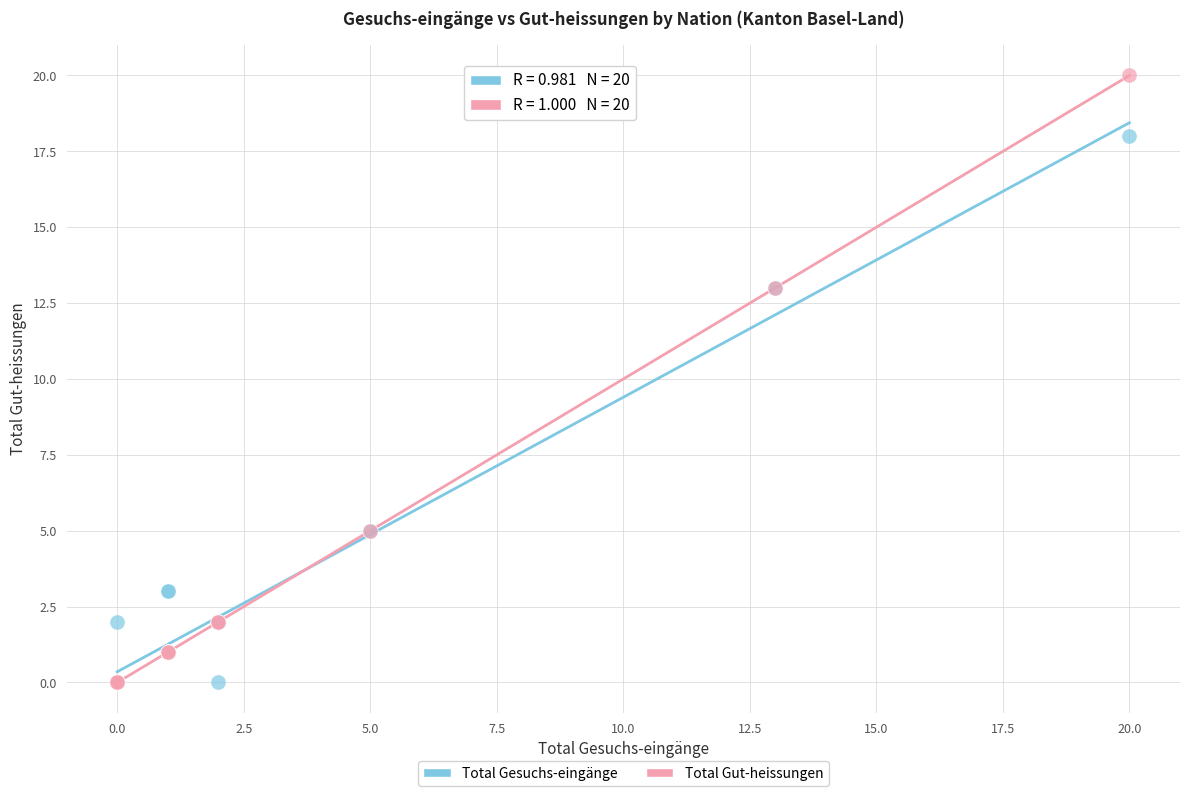

Which series reaches the maximum Y coordinate?

Total Gut-heissungen